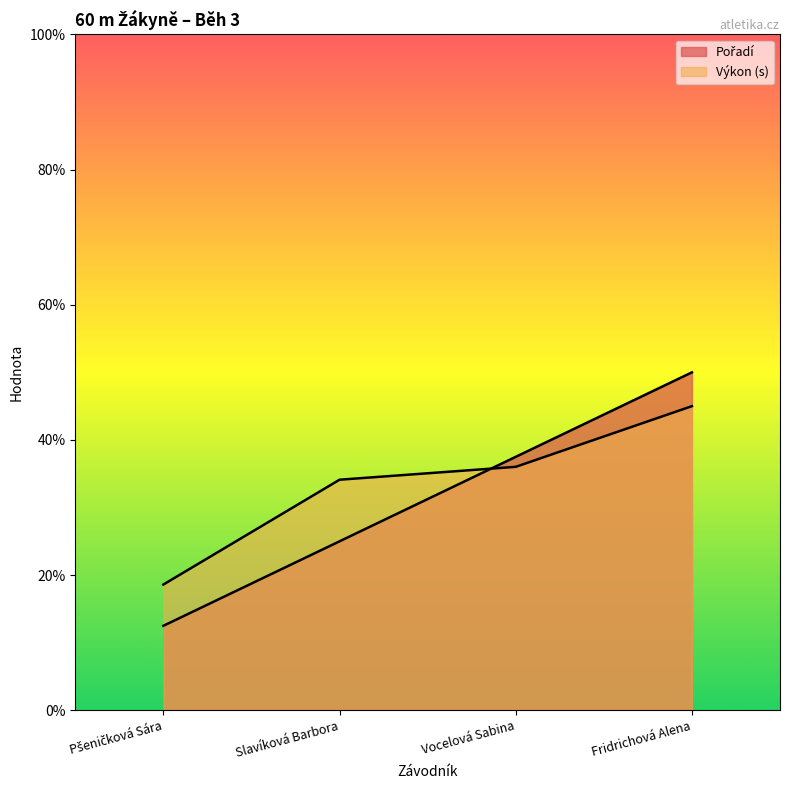

Between which two adjacent categories do Výkon and Pořadí first intersect?

Slavíková Barbora and Vocelová Sabina